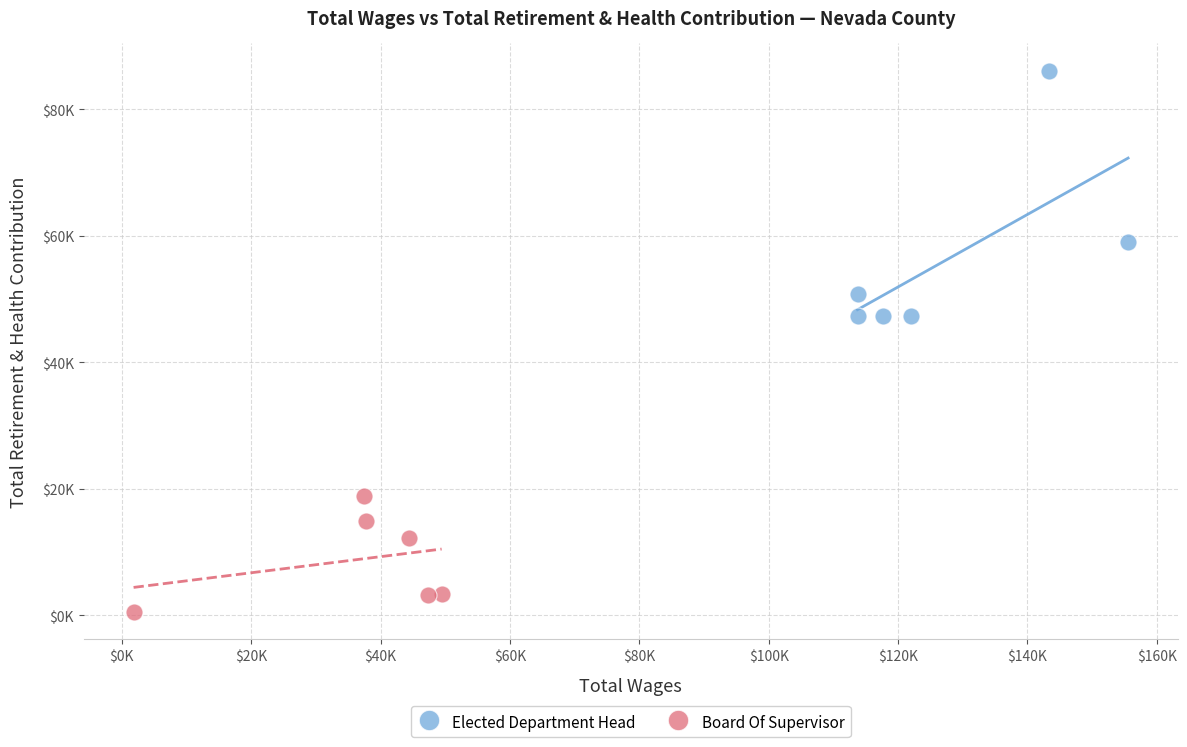

What are all the series names shown in the legend?

Elected Department Head, Board Of Supervisor